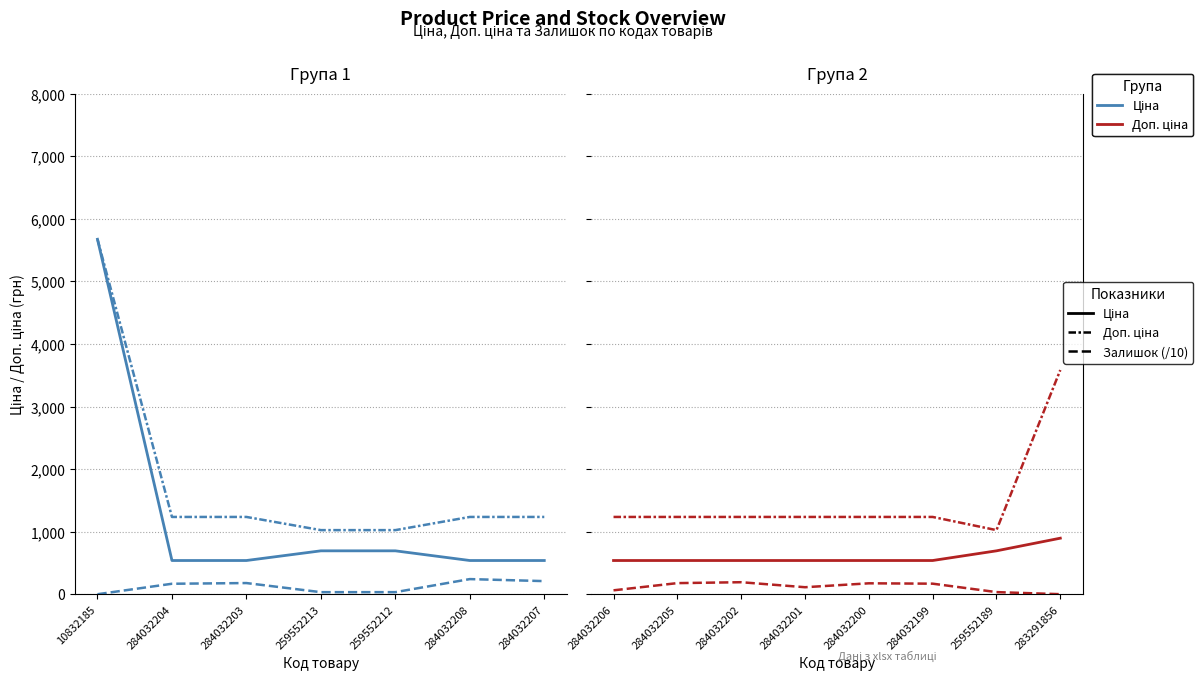

List the series in order of their overall mean, lowest first.

Залишок (/10), Ціна, Доп. ціна